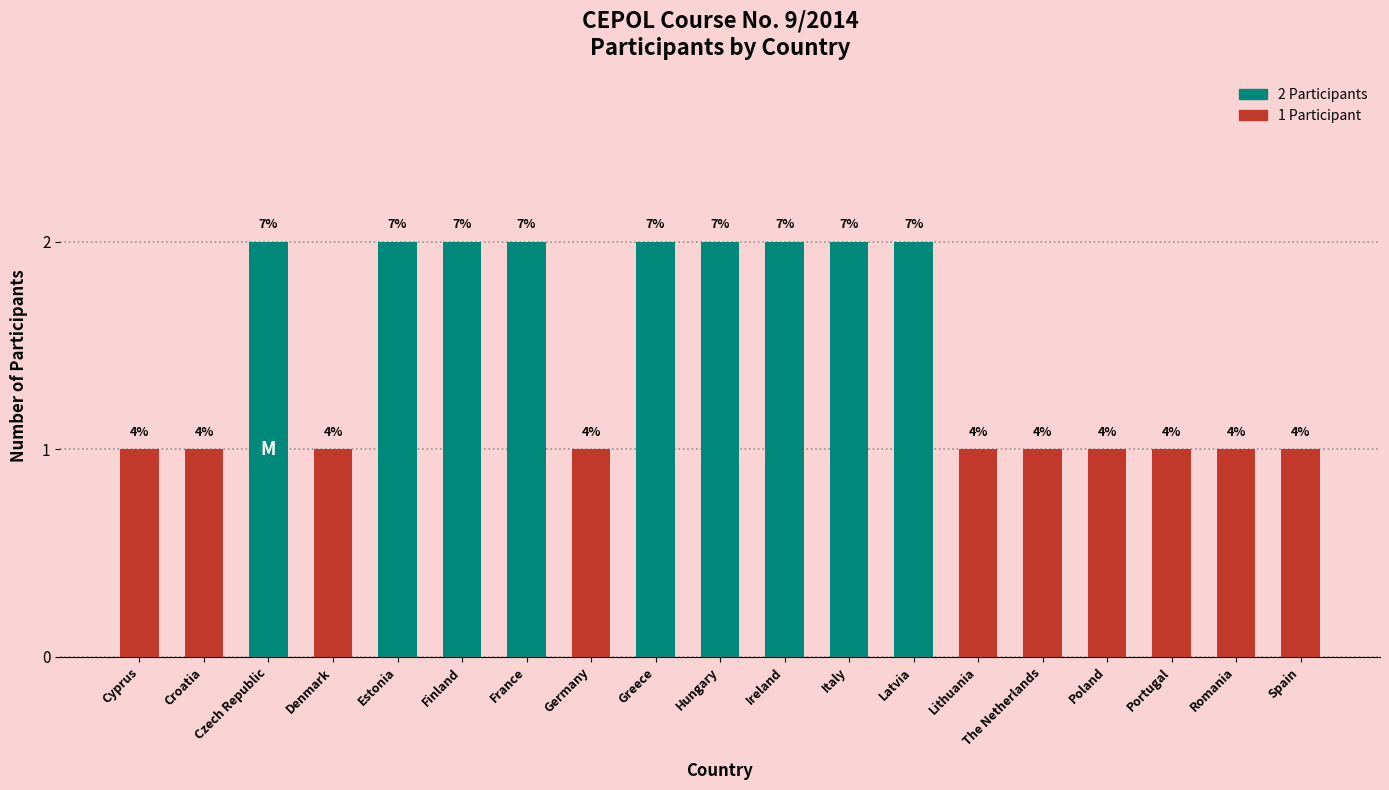

Are the bars horizontal?

No